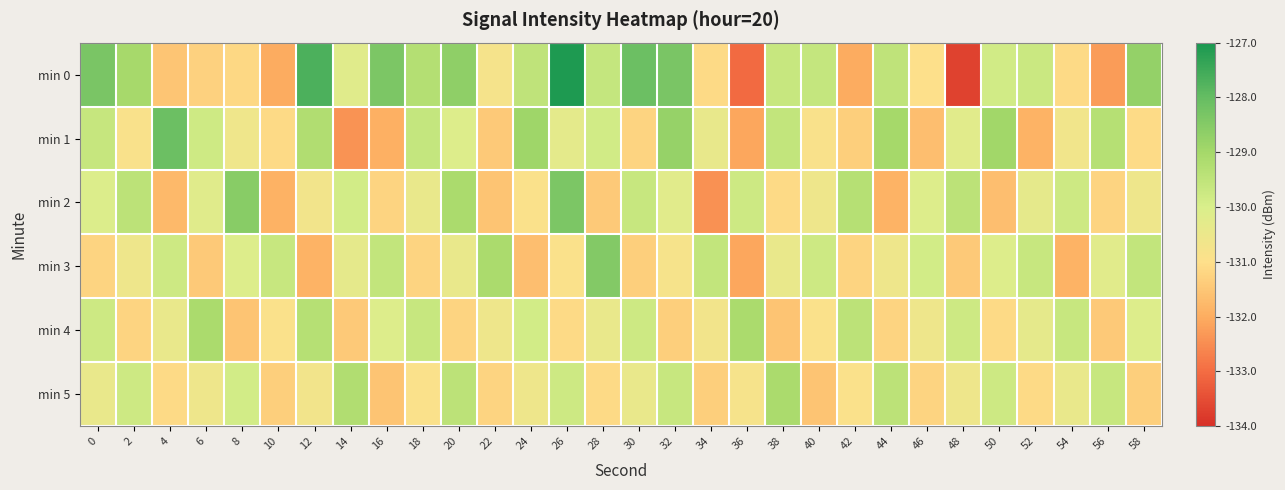

Which series has the widest spread of values?

min 0